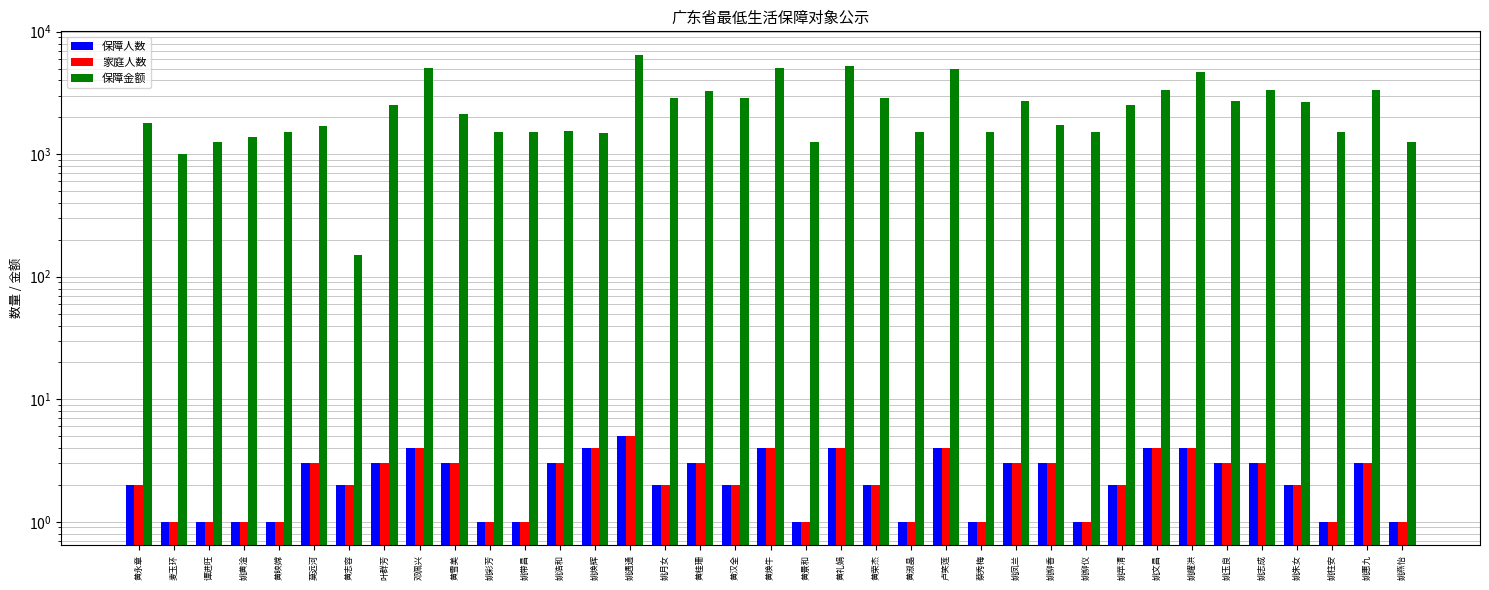

Reading left to right, transcribe all the data shown in this chart.

保障人数: 2	1	1	1	1	3	2	3	4	3	1	1	3	4	5	2	3	2	4	1	4	2	1	4	1	3	3	1	2	4	4	3	3	2	1	3	1
家庭人数: 2	1	1	1	1	3	2	3	4	3	1	1	3	4	5	2	3	2	4	1	4	2	1	4	1	3	3	1	2	4	4	3	3	2	1	3	1
保障金额: 1792	1012	1260	1386	1512	1697	150	2531	5040	2125	1512	1512	1558	1485	6491	2898	3268	2898	5040	1260	5292	2898	1512	4976	1512	2701	1744	1512	2520	3339	4708	2714	3352	2659	1512	3372	1260